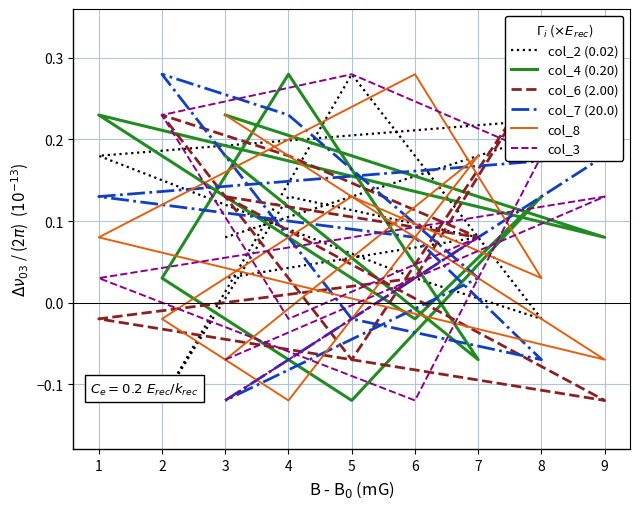

Which series has the largest range (max minus min)?

col_2 (0.02)